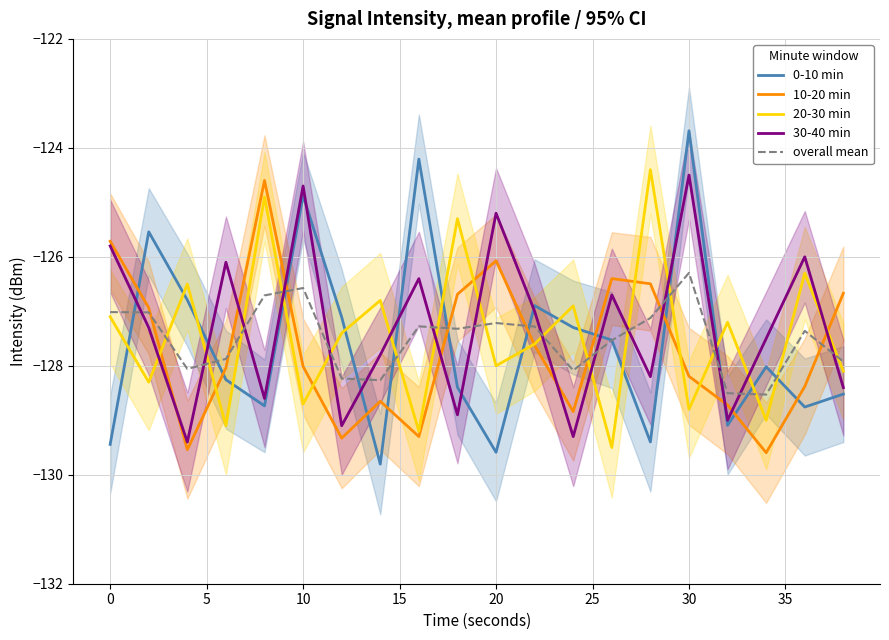

Does the chart have visible grid lines?

Yes